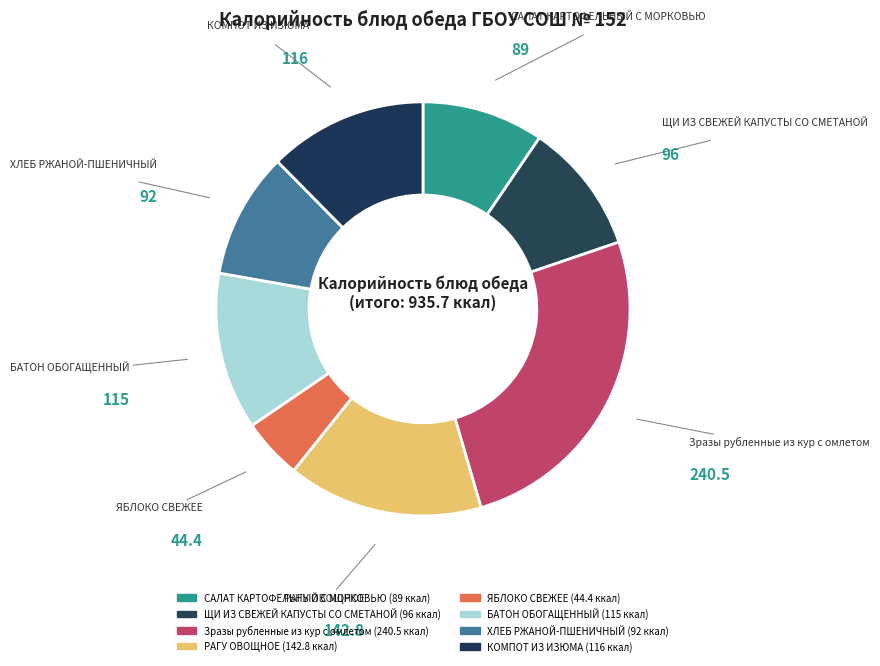

What is the change in value from САЛАТ КАРТОФЕЛЬНЫЙ С МОРКОВЬЮ to БАТОН ОБОГАЩЕННЫЙ?

+26.0